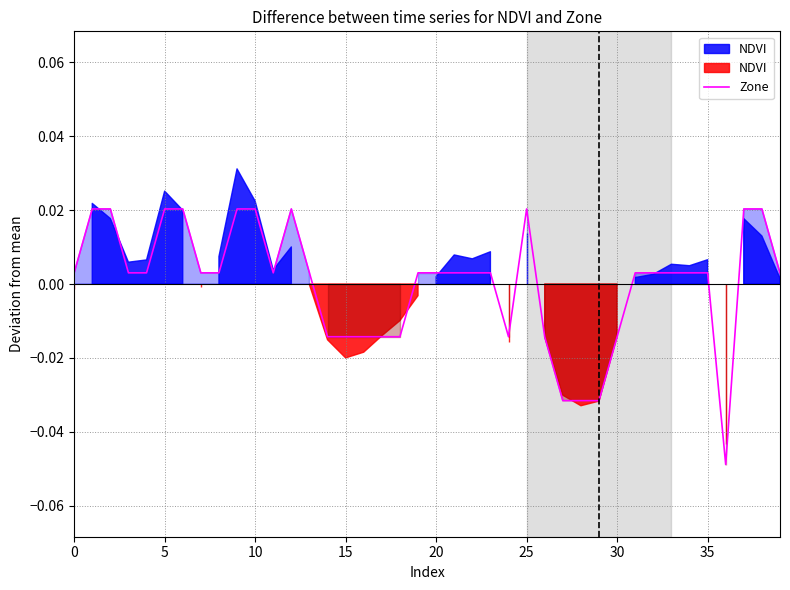

How many lines are shown in the chart?

1